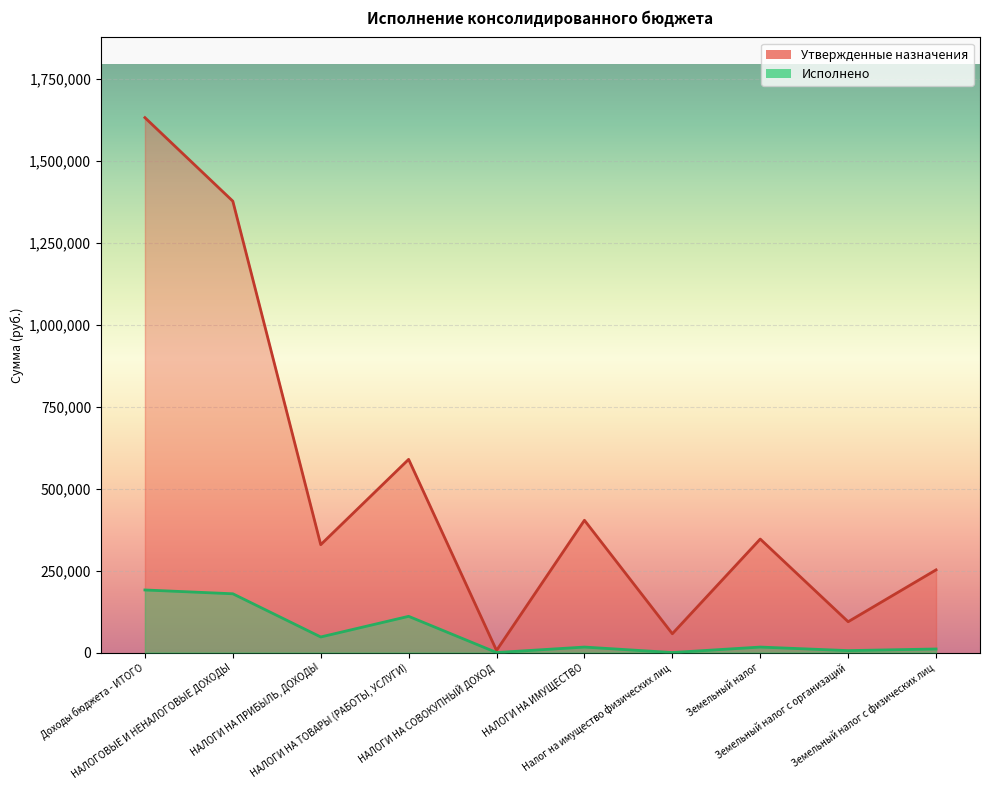

Which category has the highest value across all series?

Доходы бюджета - ИТОГО